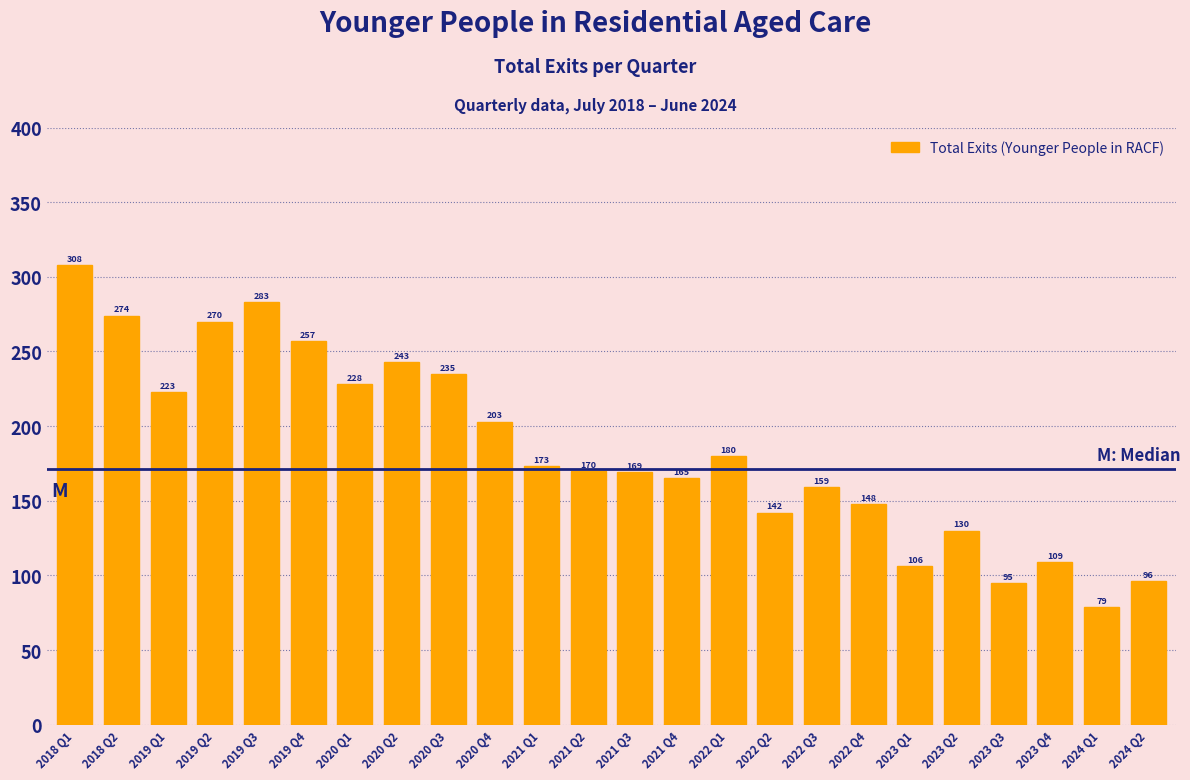

Reading left to right, transcribe all the data shown in this chart.

2018 Q1=308	2018 Q2=274	2019 Q1=223	2019 Q2=270	2019 Q3=283	2019 Q4=257	2020 Q1=228	2020 Q2=243	2020 Q3=235	2020 Q4=203	2021 Q1=173	2021 Q2=170	2021 Q3=169	2021 Q4=165	2022 Q1=180	2022 Q2=142	2022 Q3=159	2022 Q4=148	2023 Q1=106	2023 Q2=130	2023 Q3=95	2023 Q4=109	2024 Q1=79	2024 Q2=96